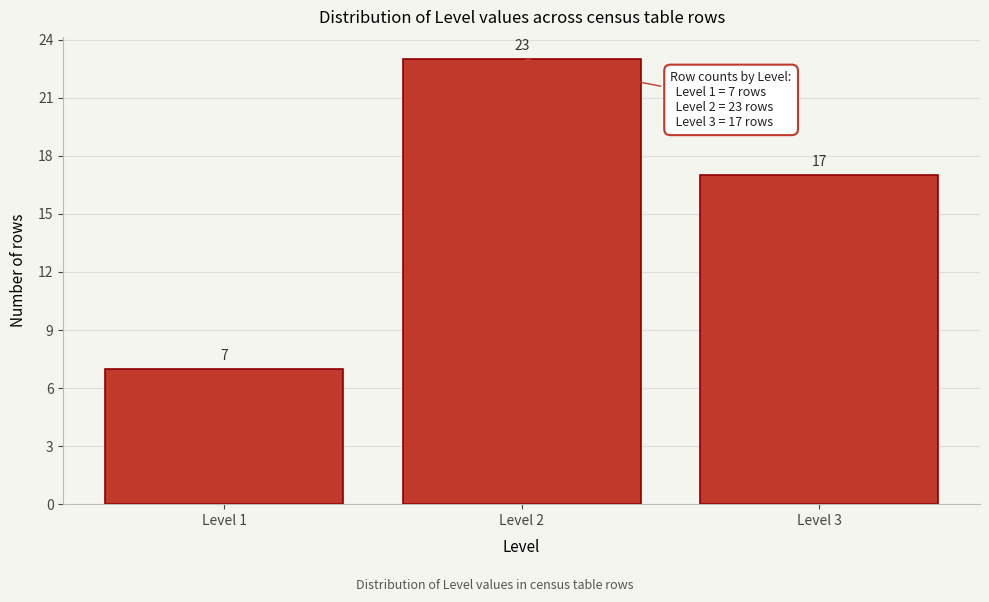

Reading left to right, transcribe this chart: for each bar, give the range it covers on the x-axis and its height.

0.5 to 1.5: 7
1.5 to 2.5: 23
2.5 to 3.5: 17